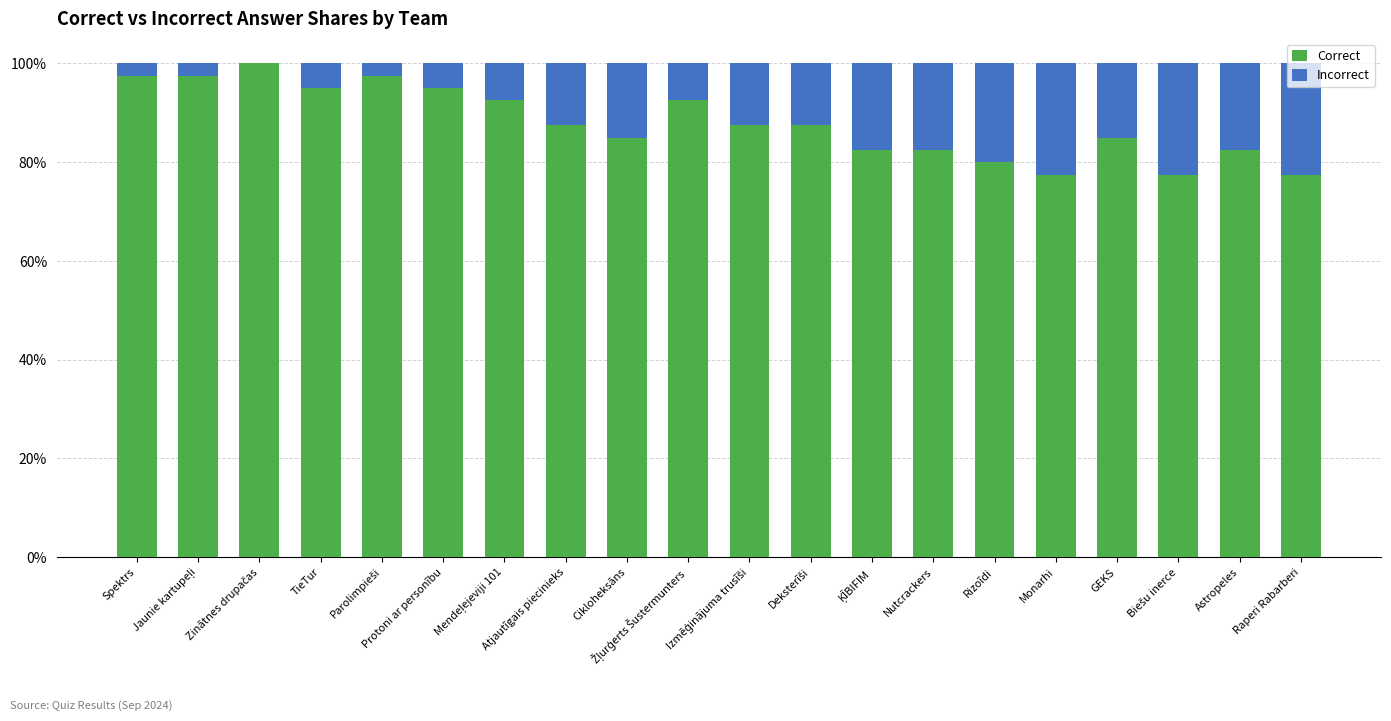

What is the sum of all Correct values?

1760.0